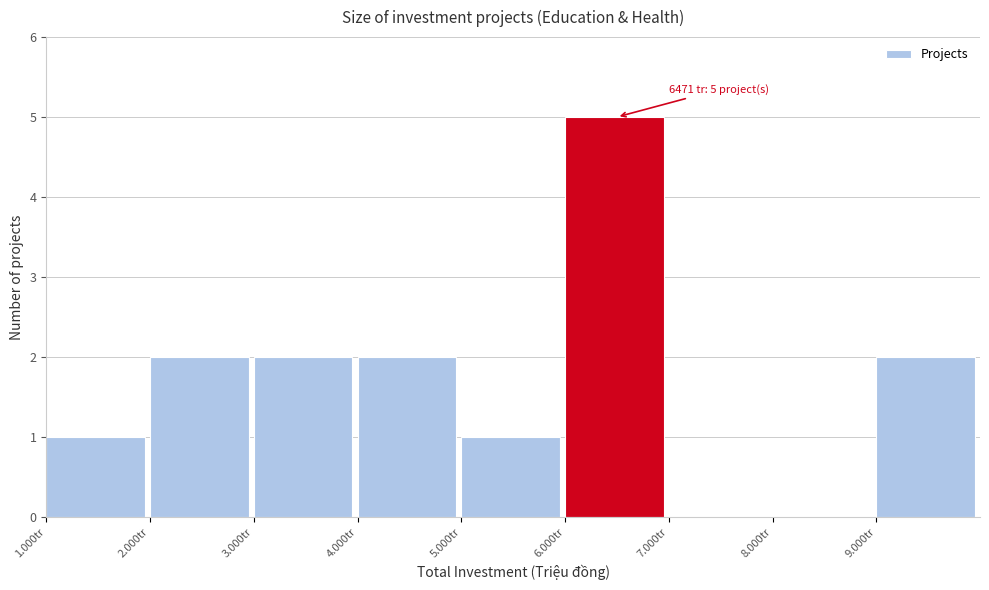

Reading right to left, list all the values displayed in this chart.

9.000tr=2	8.000tr=0	7.000tr=0	6.000tr=5	5.000tr=1	4.000tr=2	3.000tr=2	2.000tr=2	1.000tr=1